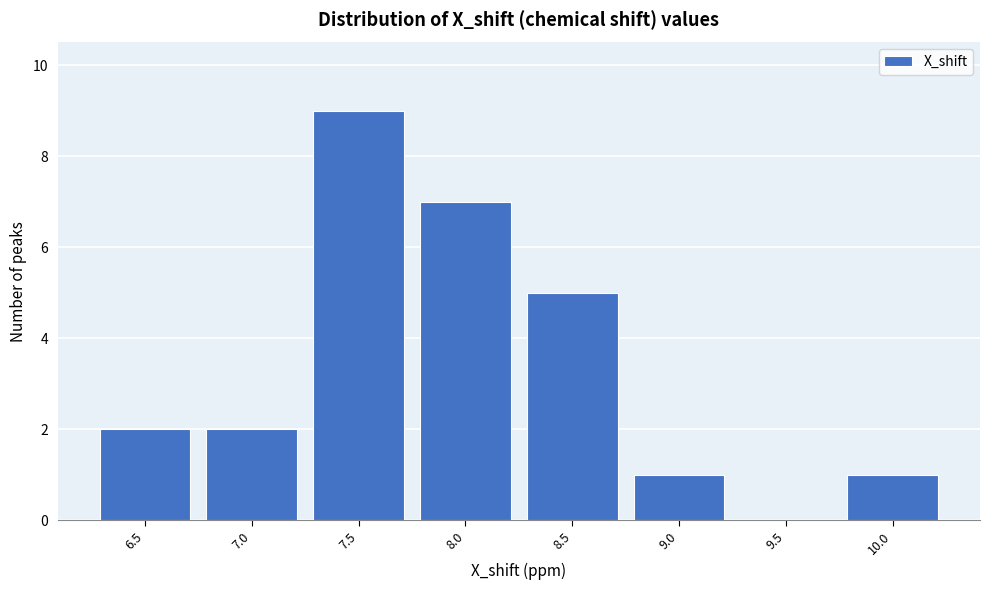

Reading right to left, list all the values displayed in this chart.

10.0=1	9.5=0	9.0=1	8.5=5	8.0=7	7.5=9	7.0=2	6.5=2